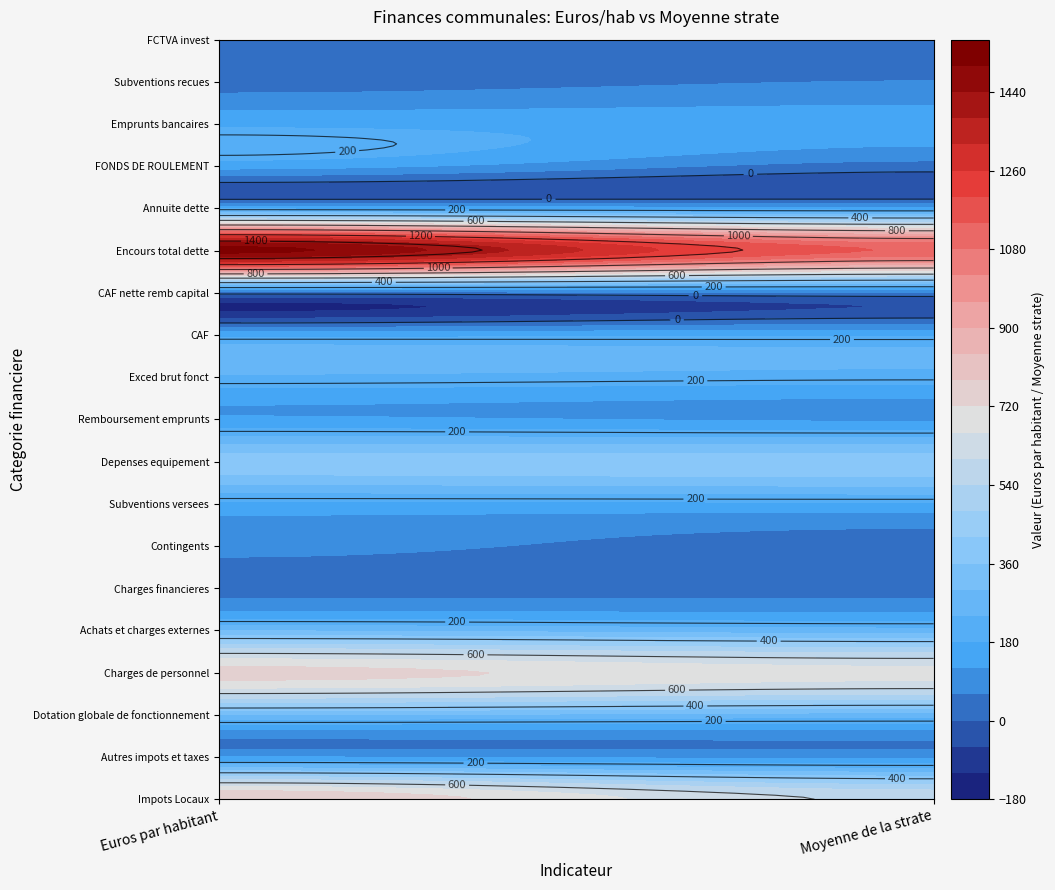

What is the greatest value displayed?

1518